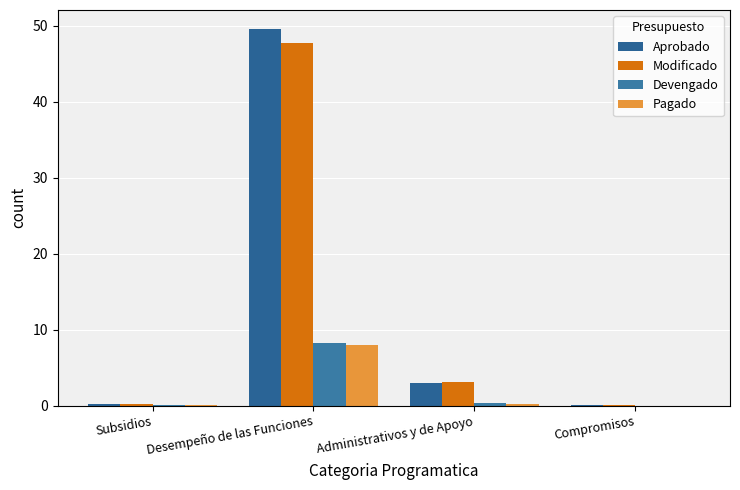

Does the chart contain stacked bars?

No